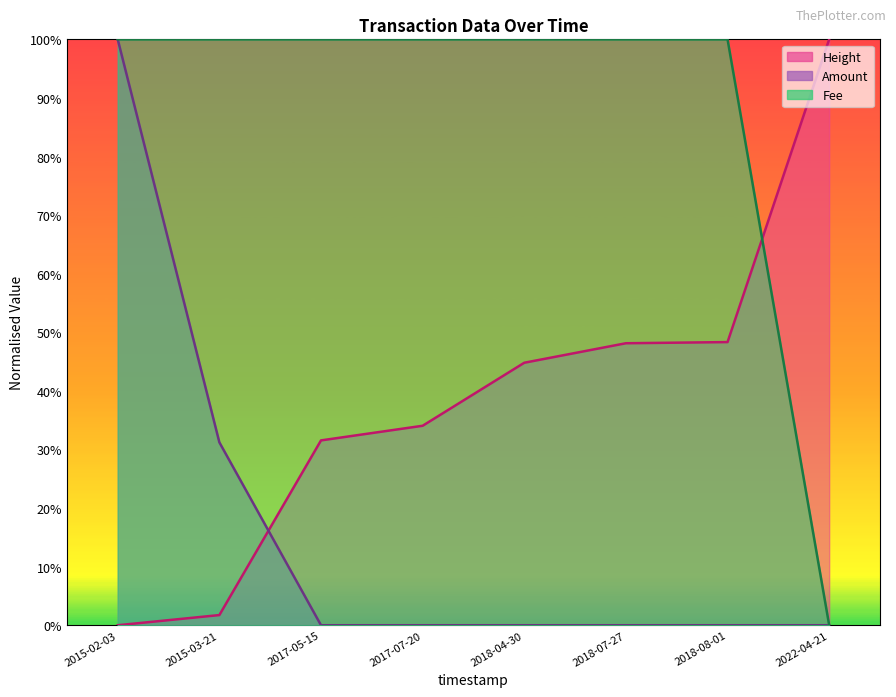

Rank the series by their average value, from lowest to highest.

Amount, Height, Fee